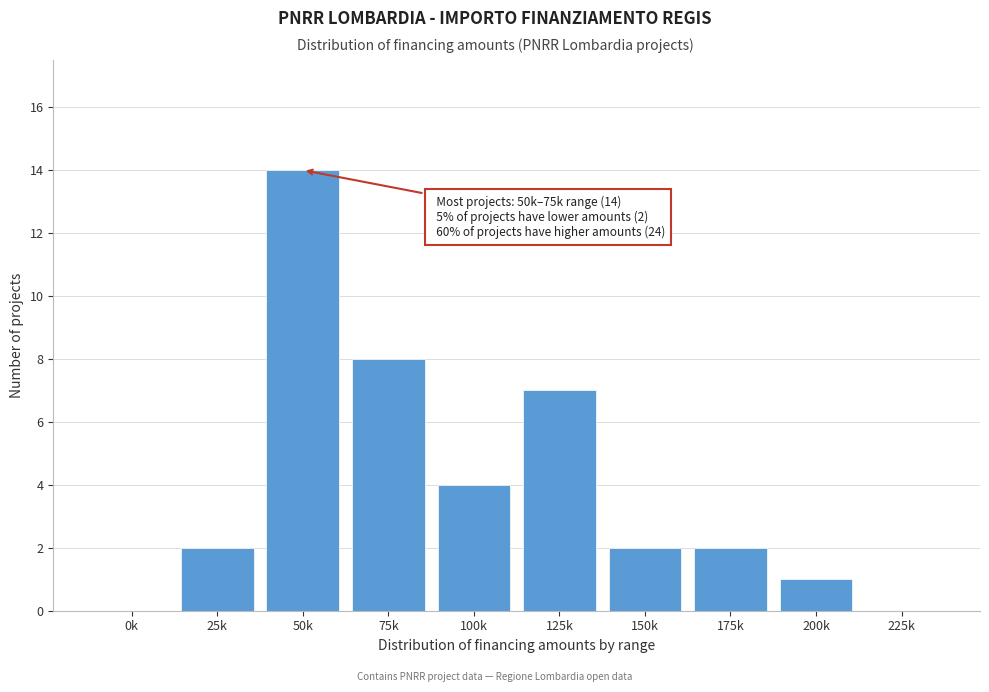

Reading left to right, extract all data points from this chart.

0k=0	25k=2	50k=14	75k=8	100k=4	125k=7	150k=2	175k=2	200k=1	225k=0